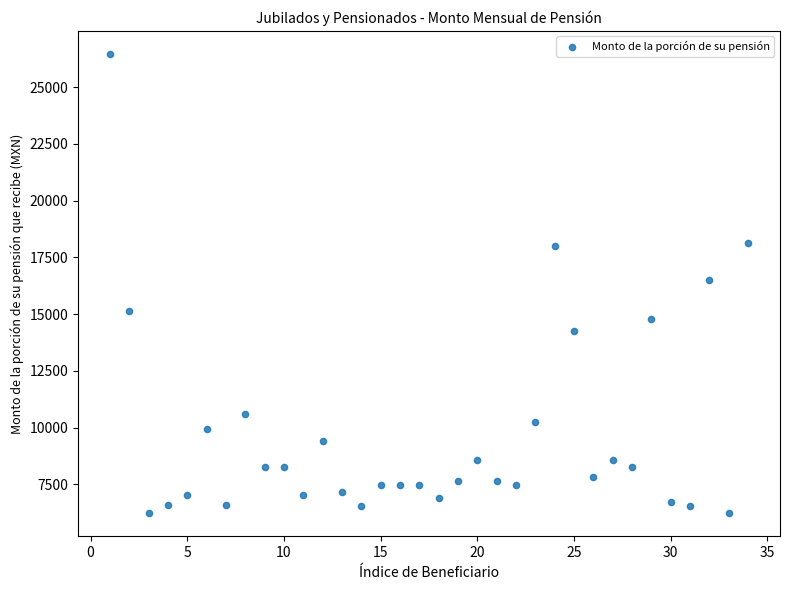

What is the range of X values (max minus min)?

33.0